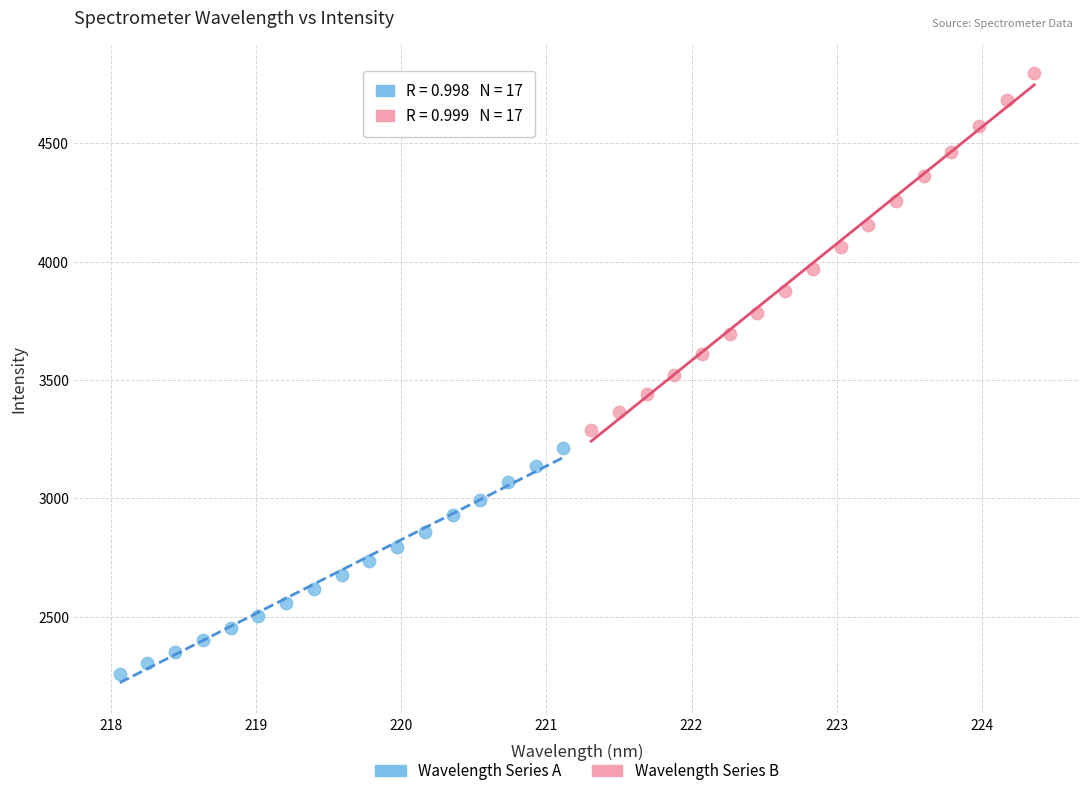

Which series reaches the minimum Y coordinate?

Wavelength Series A